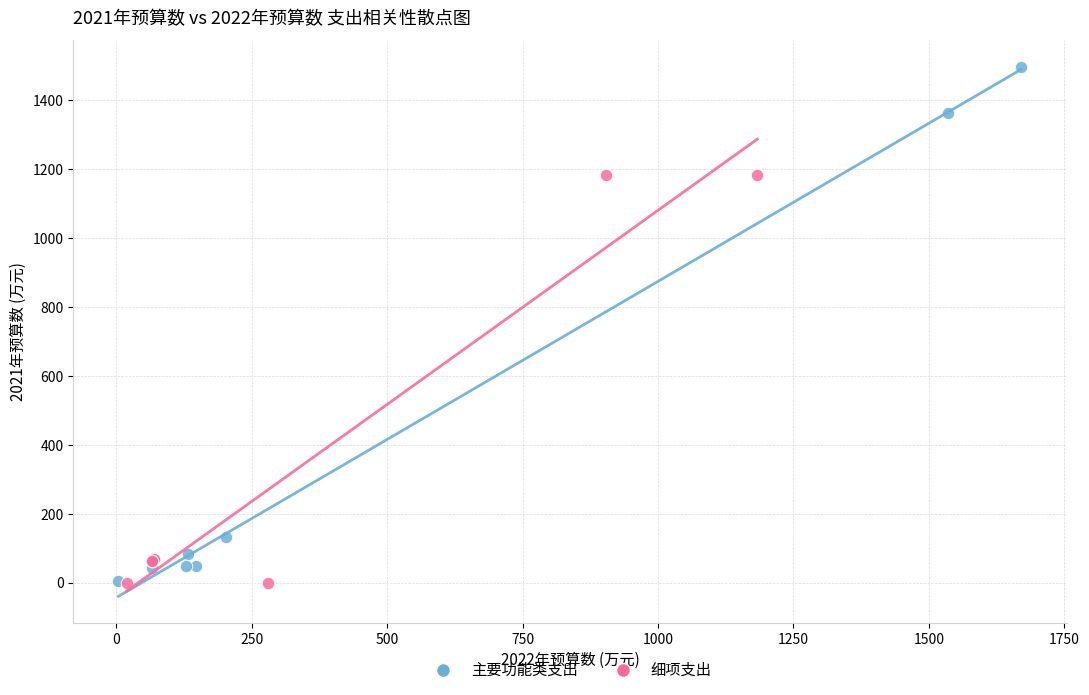

Which series has the largest Y range (max minus min)?

主要功能类支出